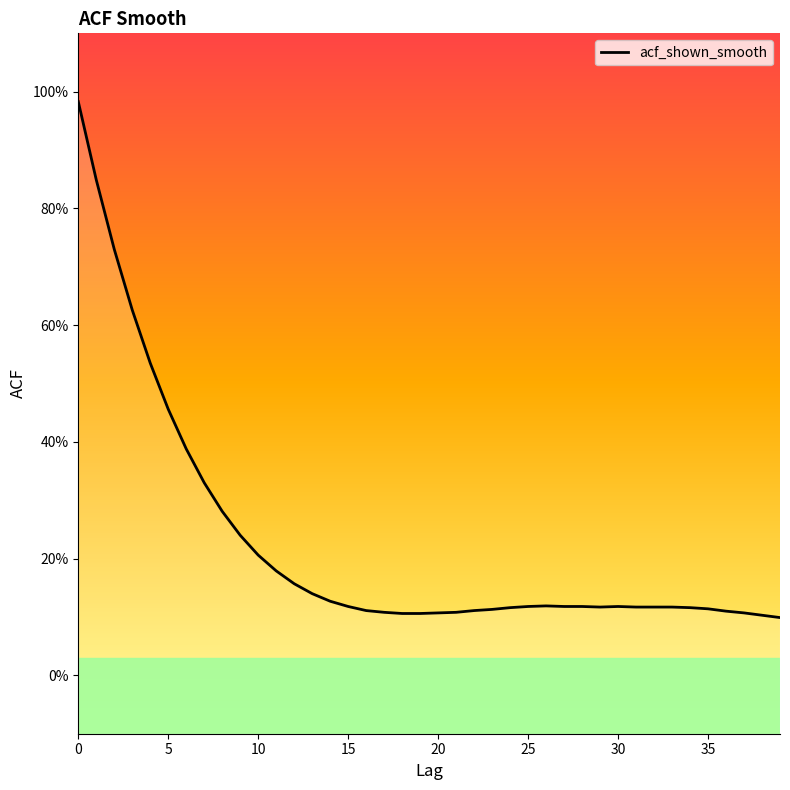

What is the difference between the second highest and second lowest values?

0.7